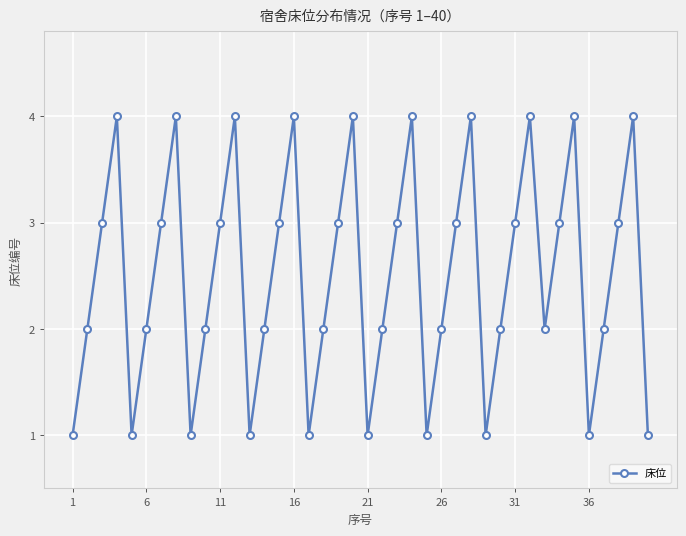

What is the maximum value shown in the chart?

4